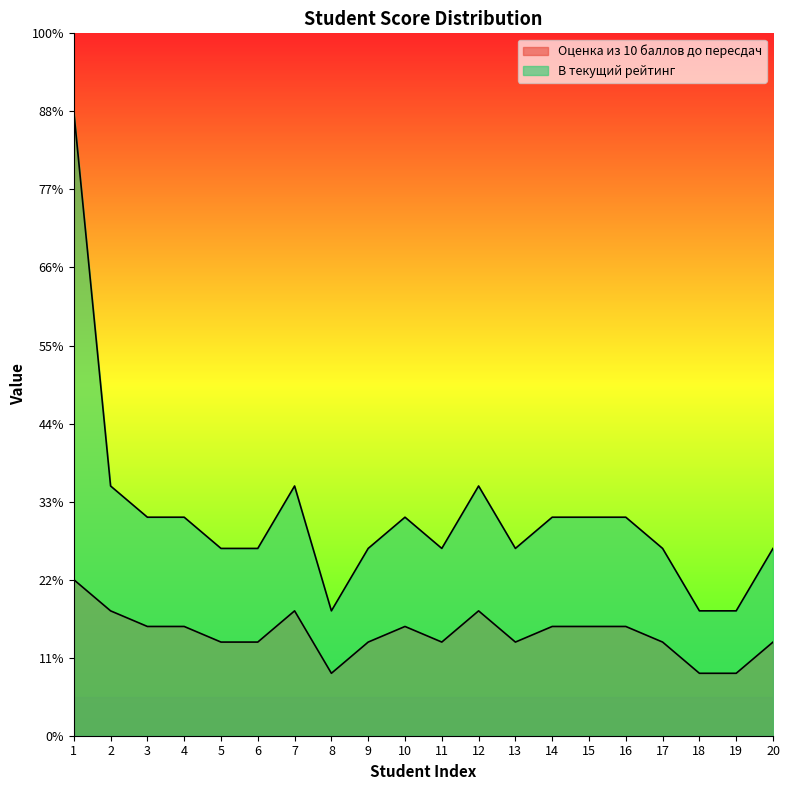

Which series changed the most between 2 and 11?

В текущий рейтинг